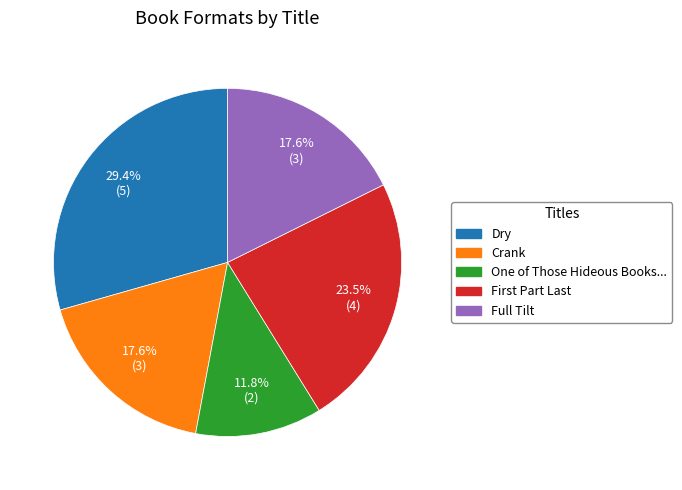

To the nearest percent, what is the average slice percentage?

20%